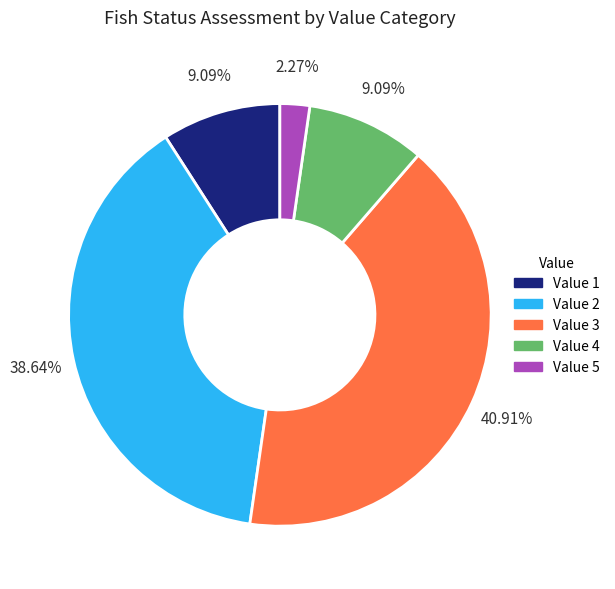

To the nearest percent, what portion does Value 3 represent?

41%